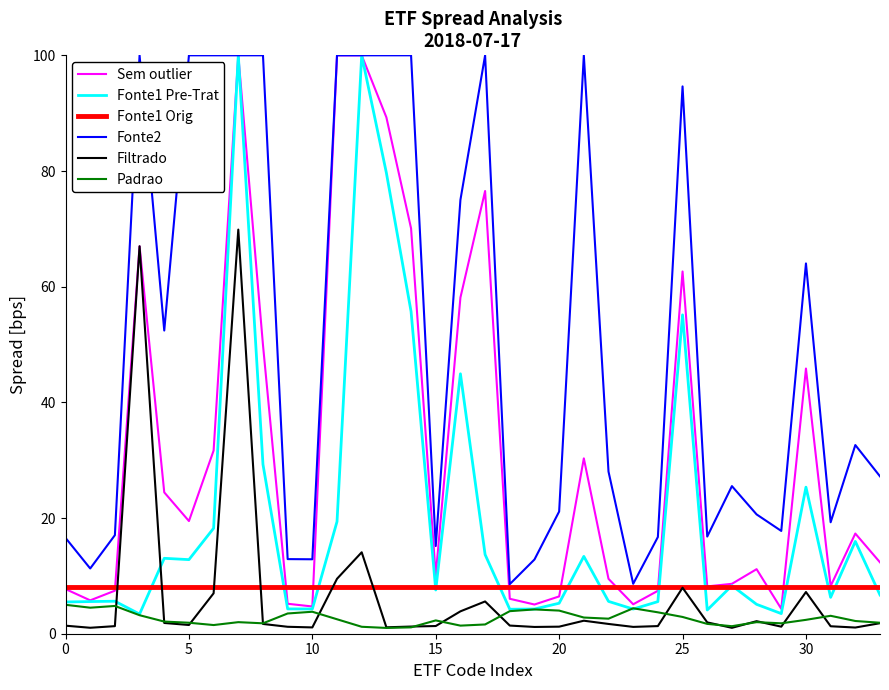

What is the average value of the Filtrado series?

6.7